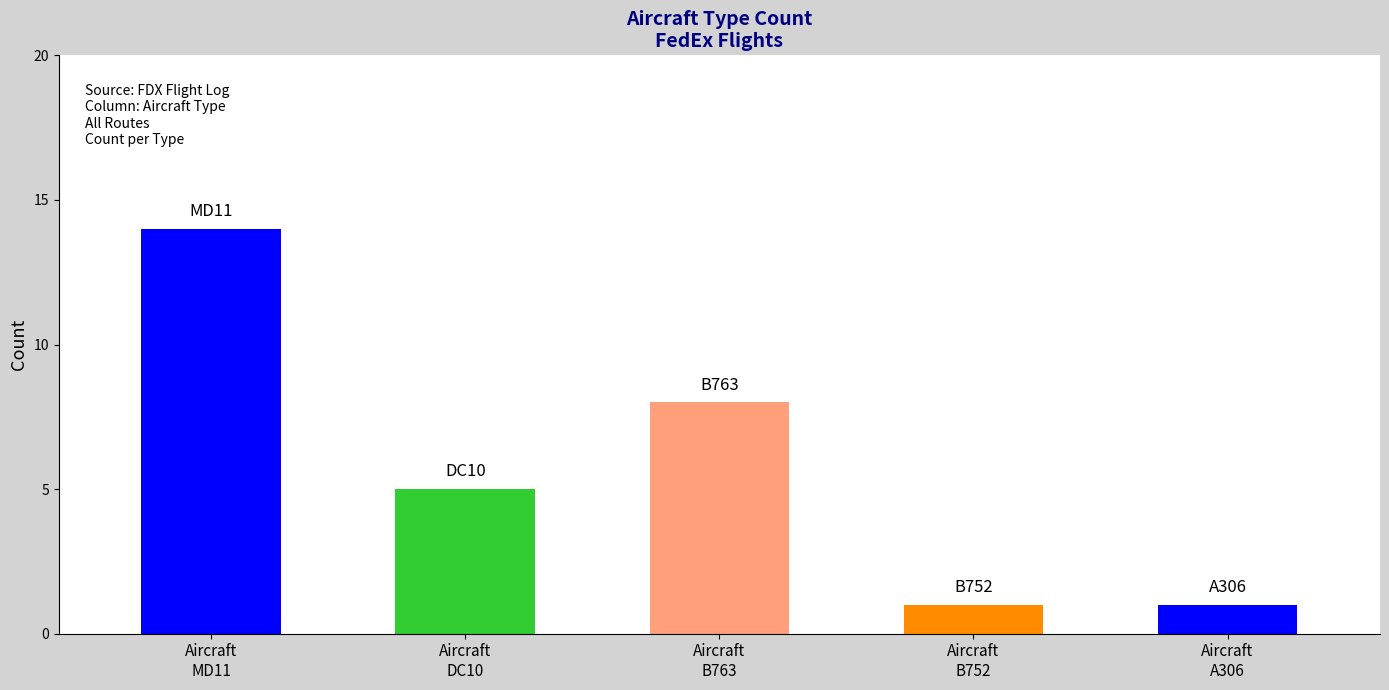

What is the sum of all values?

29